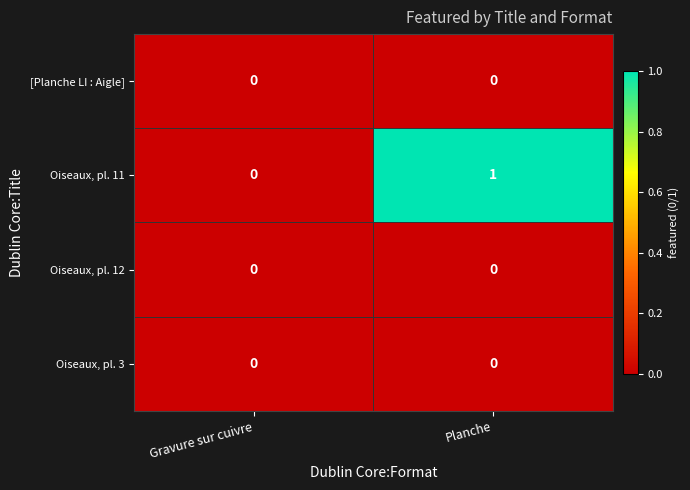

Which series has the widest spread of values?

Oiseaux, pl. 11